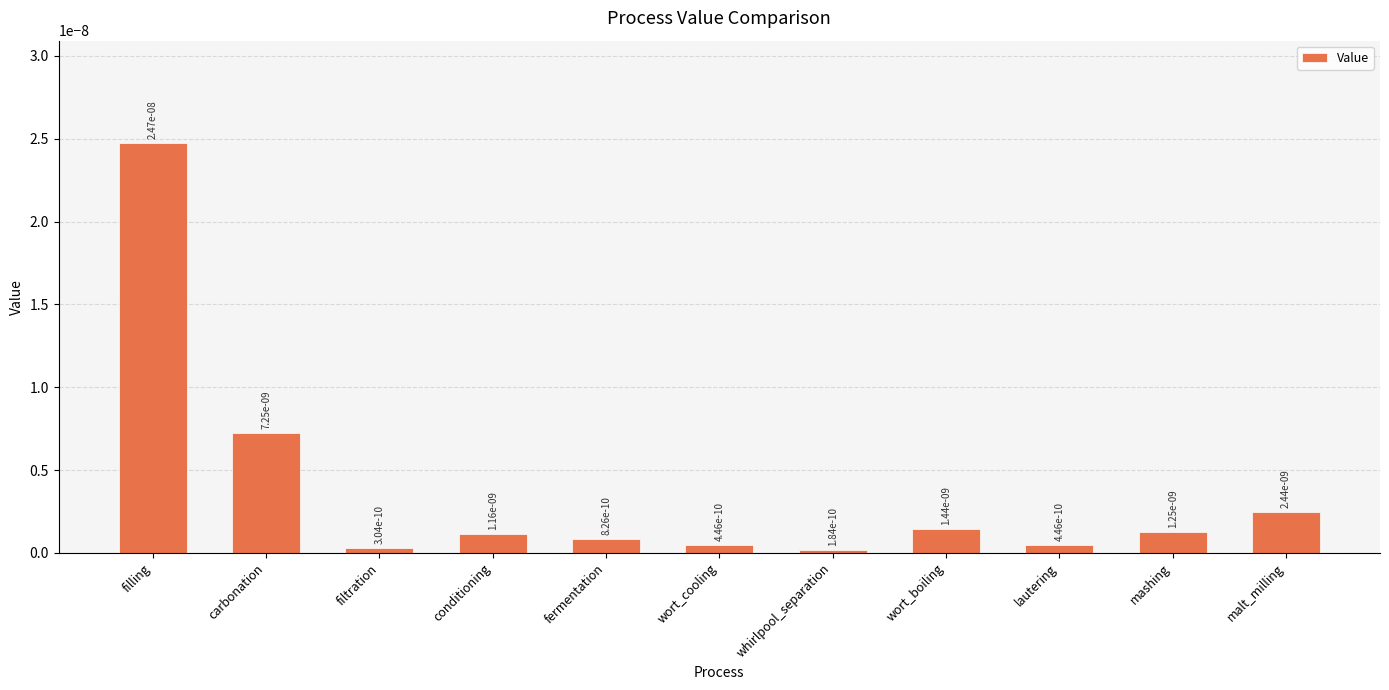

Is it true that the value at filtration is 0.0?

True